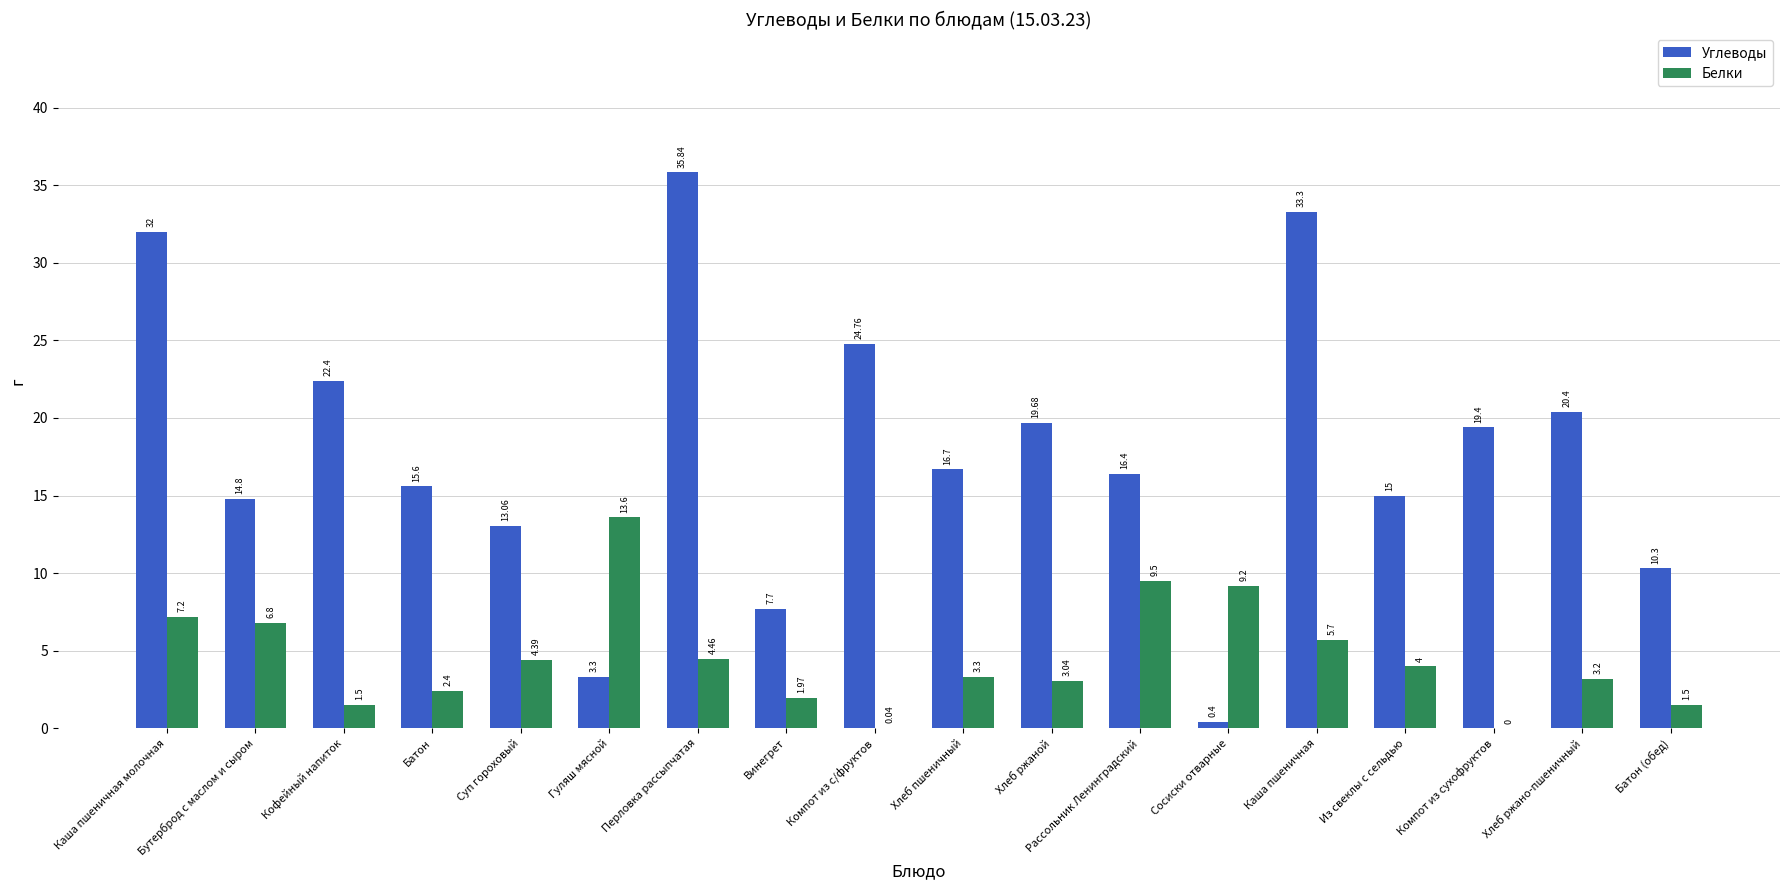

Read the Углеводы value at Перловка рассыпчатая.

35.8